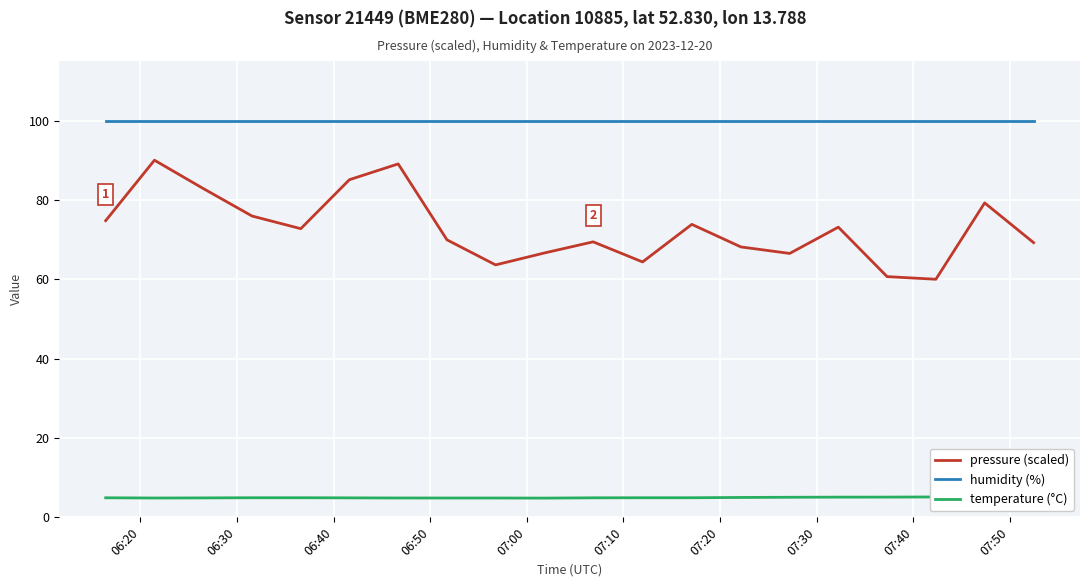

What is the highest value of the humidity (%) series?

100.0